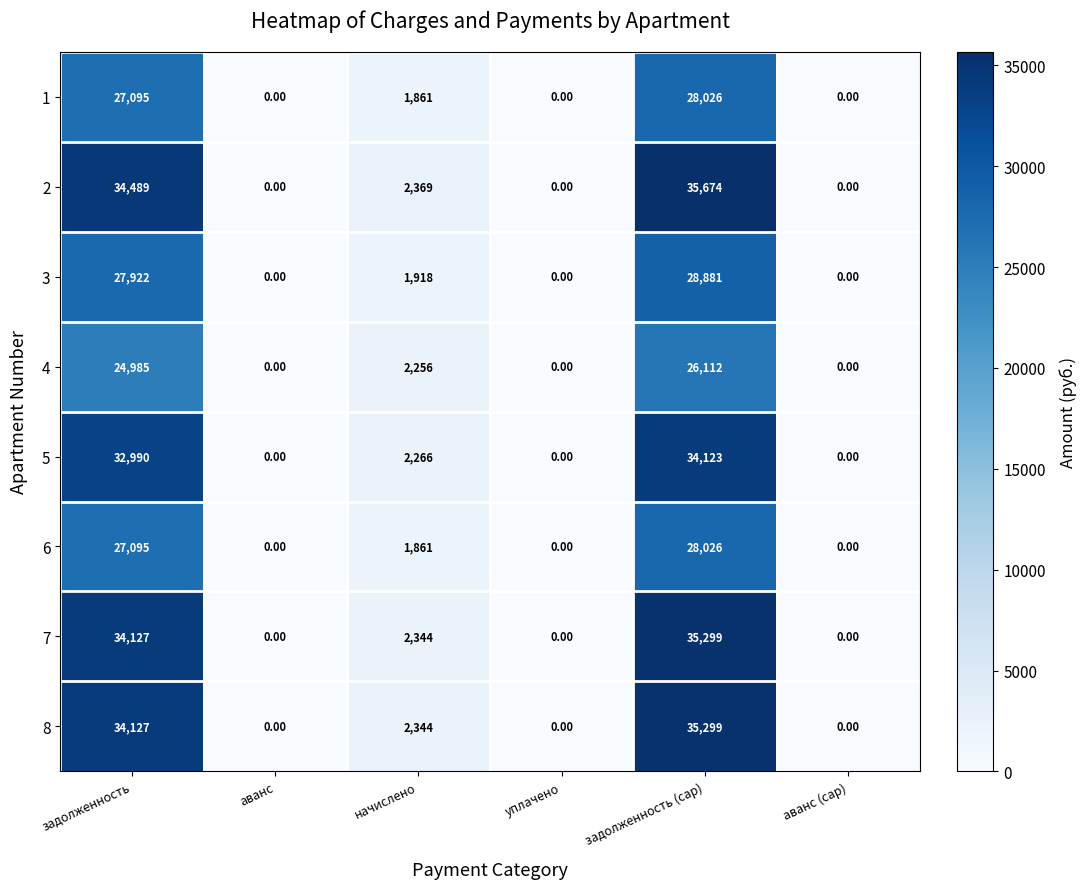

Where is 4 nearest to the value 13056?

начислено